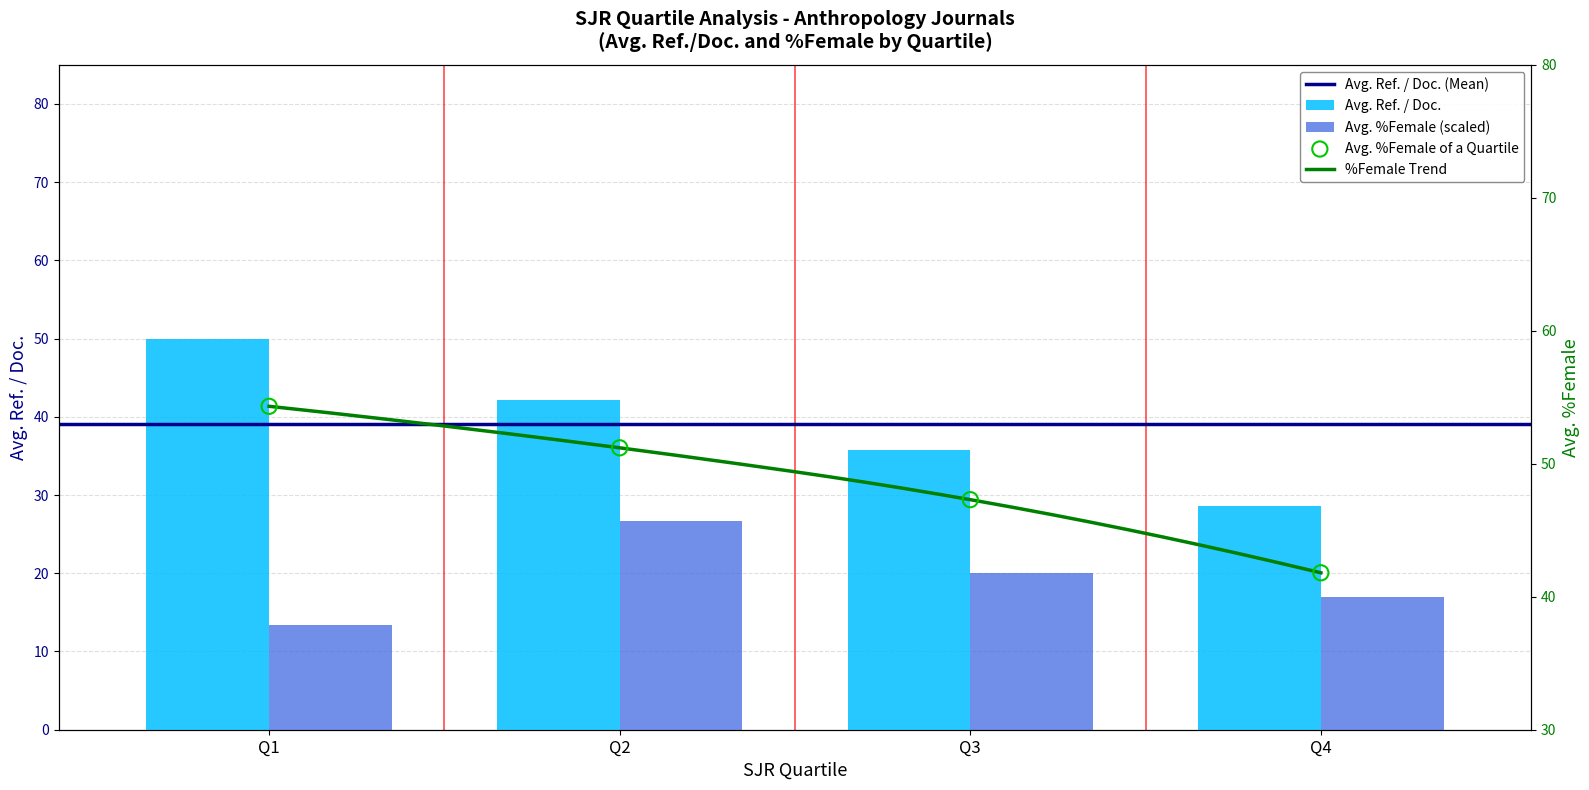

Which series has the largest total across all categories?

Avg. %Female